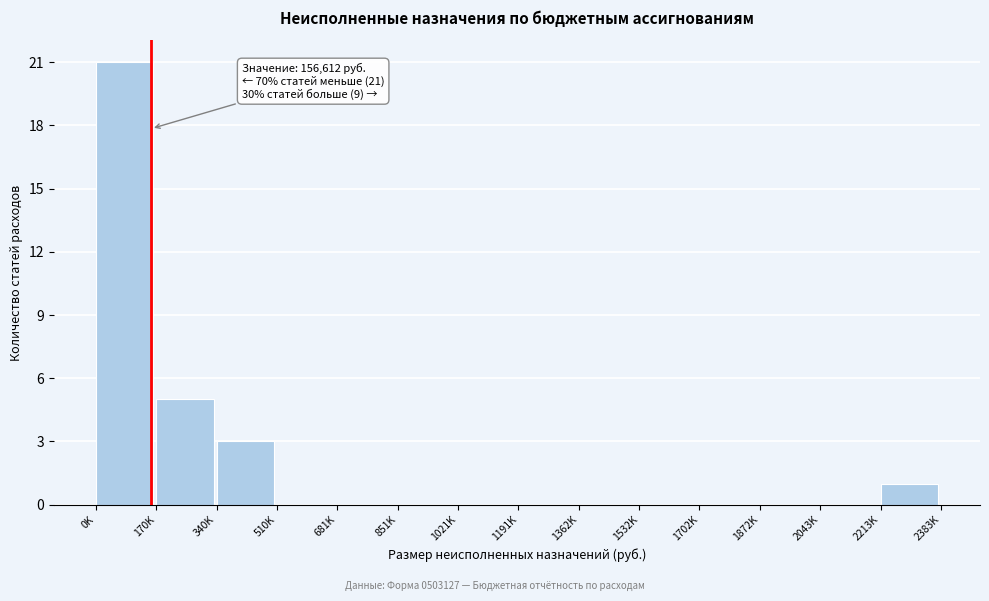

Reading left to right, what are all the values shown in this chart?

0K=21	170K=5	340K=3	510K=0	681K=0	851K=0	1021K=0	1191K=0	1362K=0	1532K=0	1702K=0	1872K=0	2043K=0	2213K=1